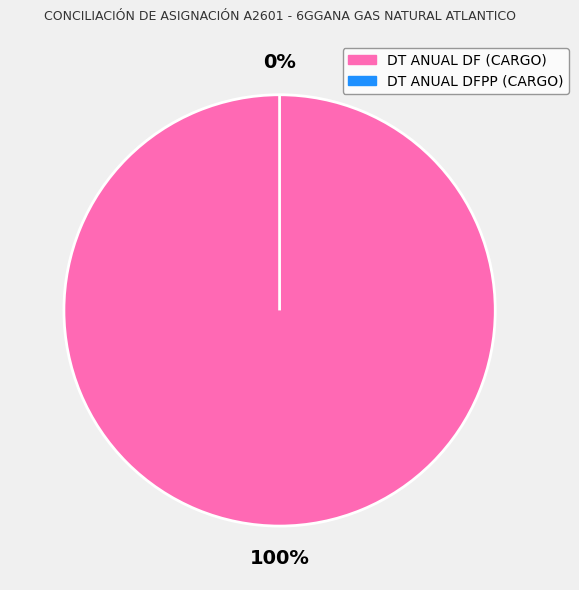

Which category has the biggest portion of the pie?

DT ANUAL DF (CARGO)